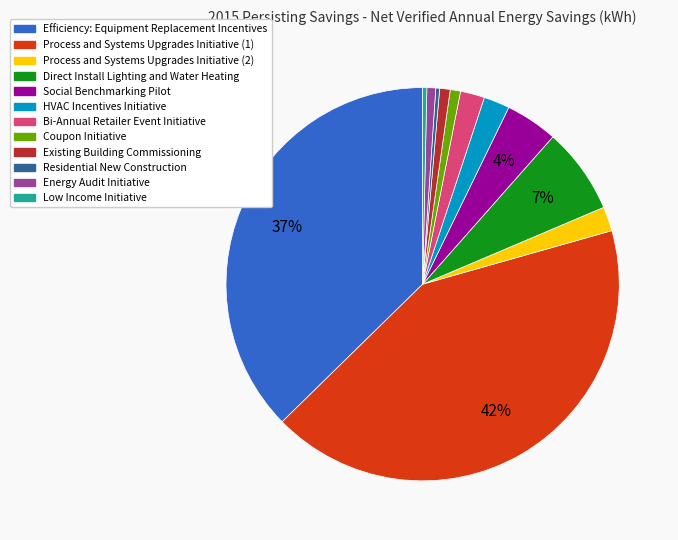

What is the largest slice in the pie chart?

Process and Systems Upgrades Initiative (1)